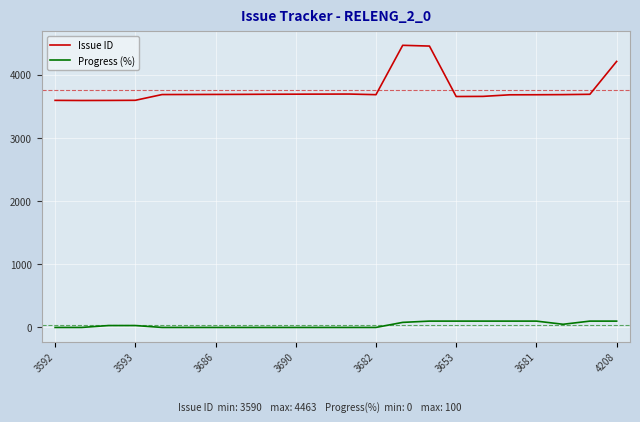

What is the maximum value for Issue ID?

4463